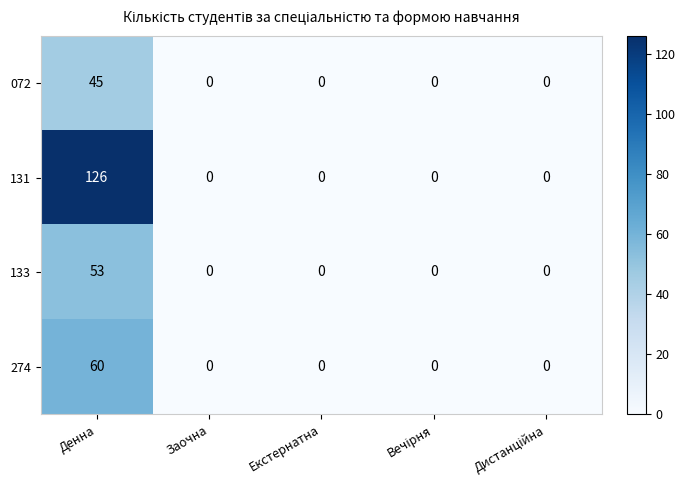

Reading right to left, extract all data points from this chart.

072: 0	0	0	0	45
131: 0	0	0	0	126
133: 0	0	0	0	53
274: 0	0	0	0	60